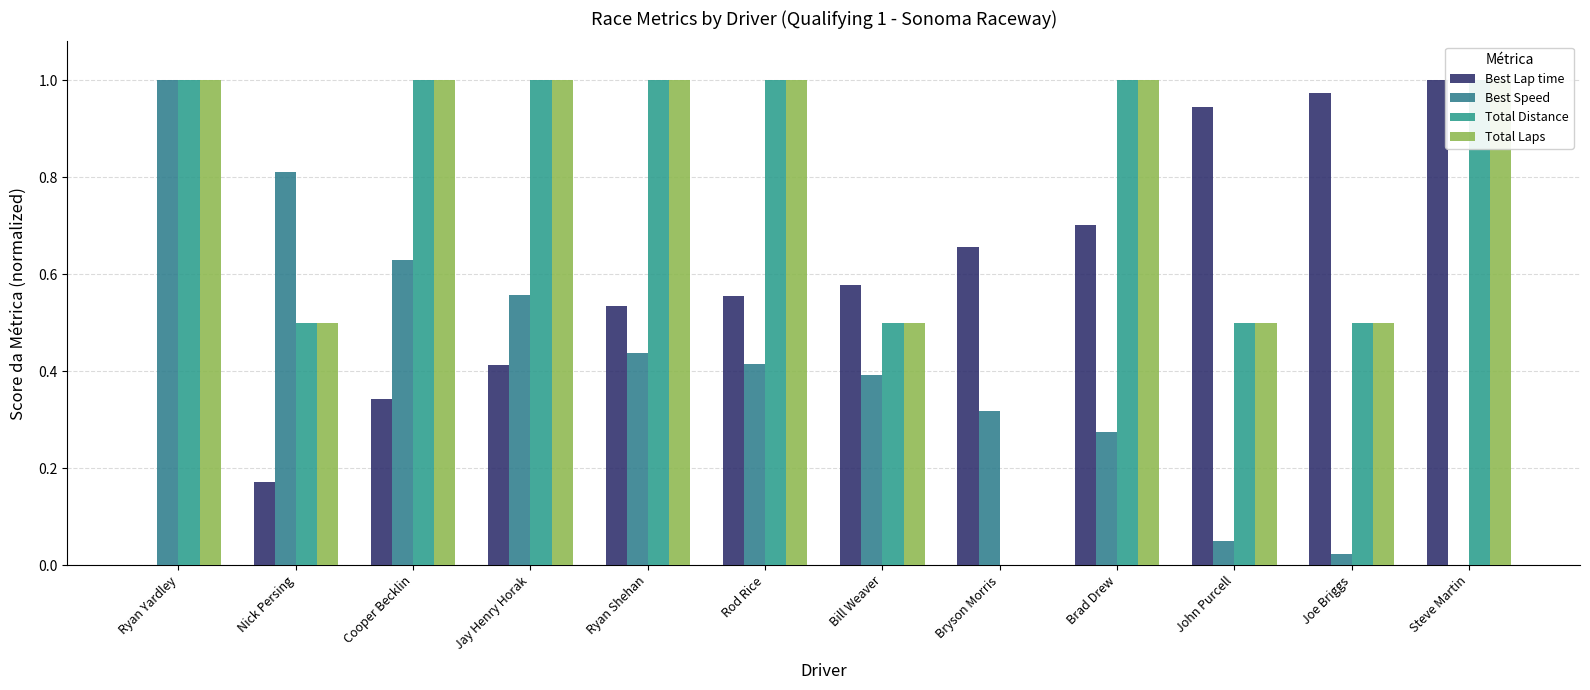

What is the difference between the second highest and second lowest values in the Best Lap time series?

0.8